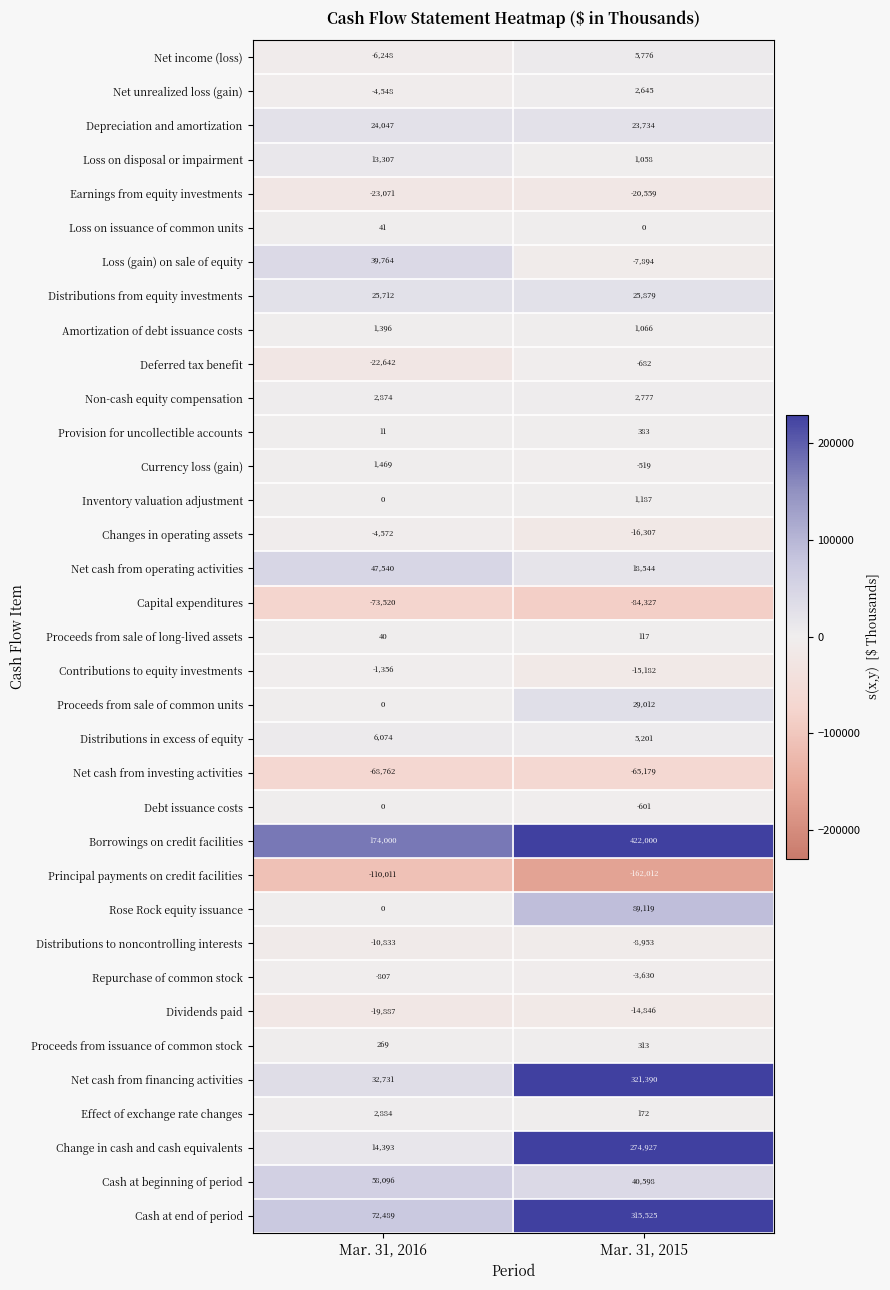

Read the Proceeds from sale of long-lived assets value at Mar. 31, 2015.

117